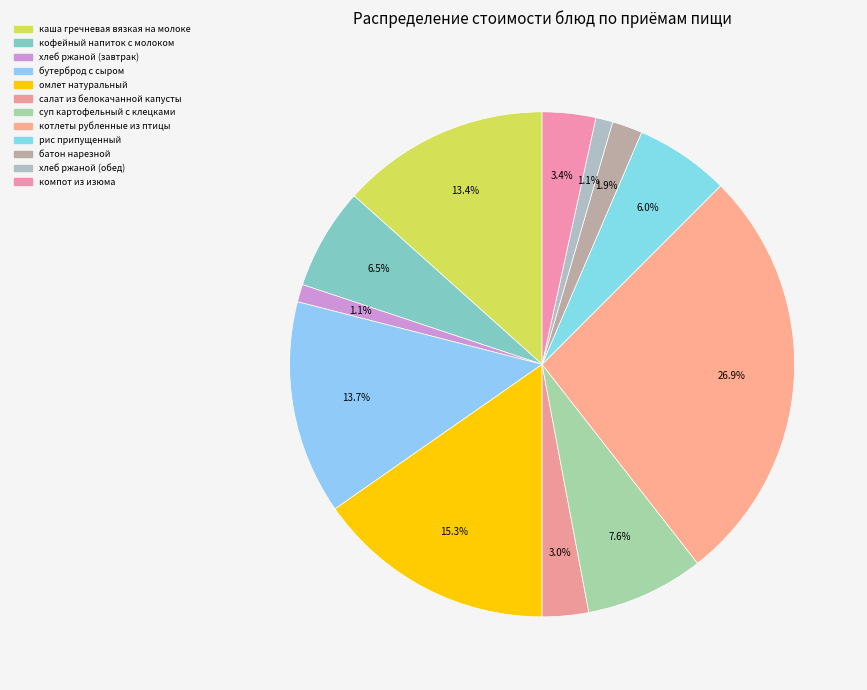

To the nearest percent, what portion does омлет натуральный represent?

15%